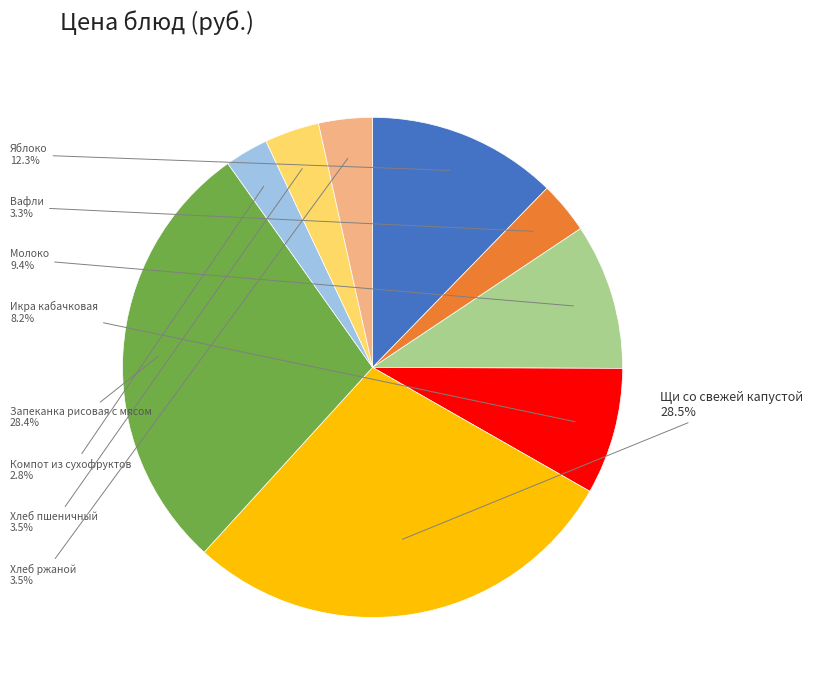

The Вафли slice represents 3% of the pie. True or false?

True